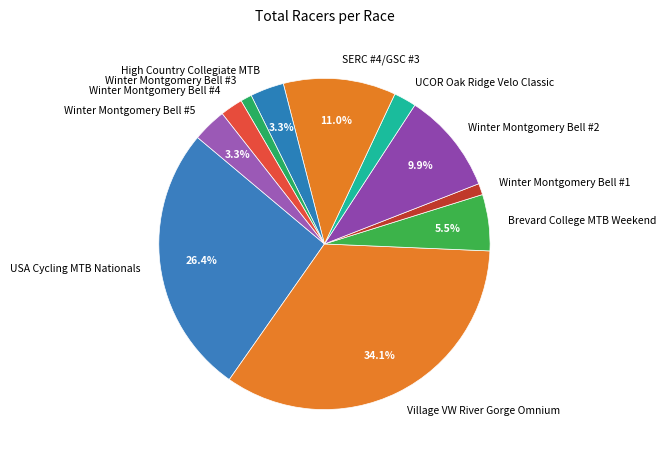

Between USA Cycling MTB Nationals and SERC #4/GSC #3, which is larger?

USA Cycling MTB Nationals